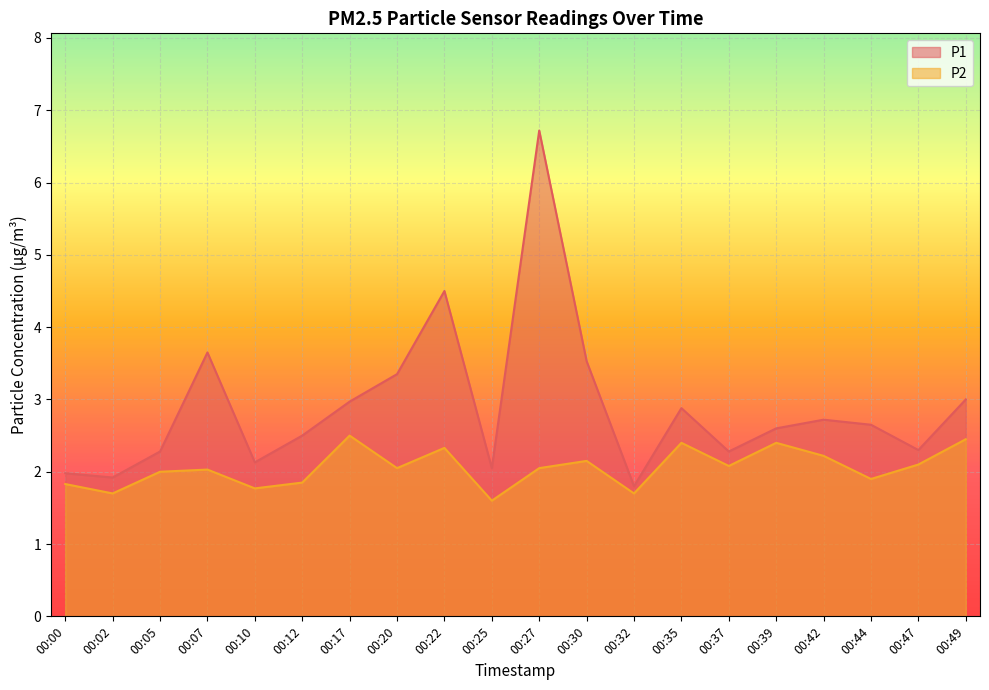

At how many categories does at least one series exceed 4?

2